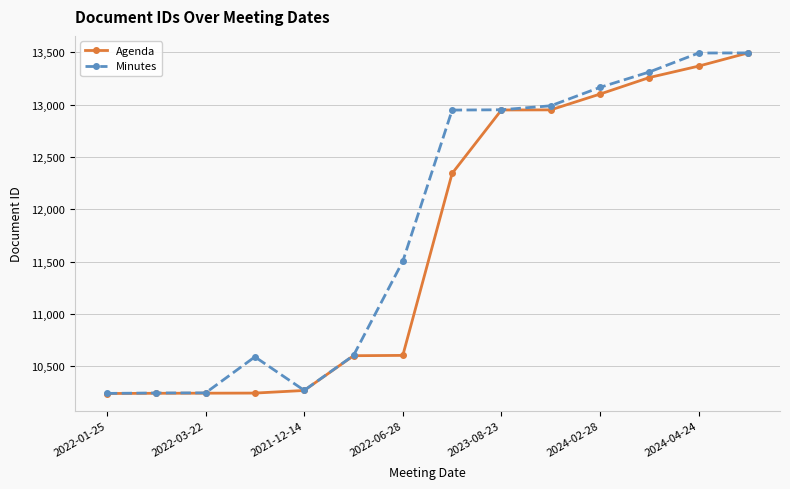

What is the value of the Minutes point at the 4th from the left?

10591